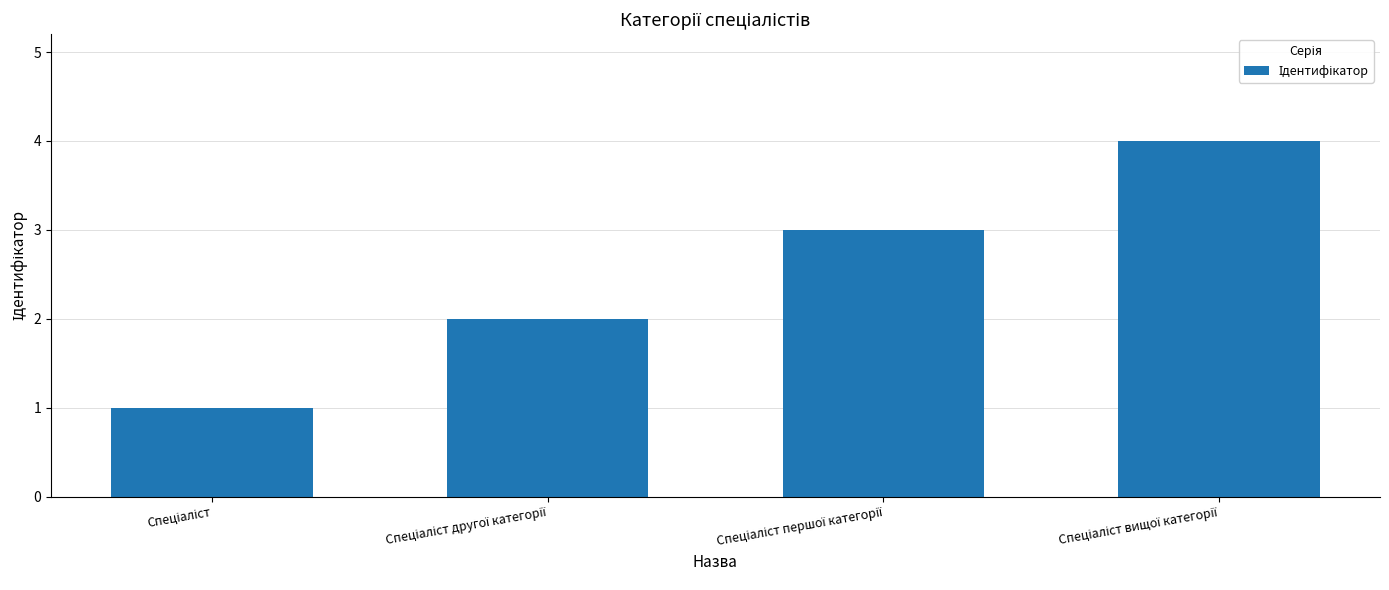

What is the difference between the maximum and minimum values?

3